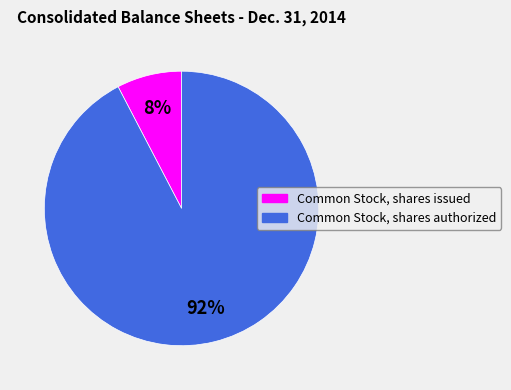

Rank the categories by value from lowest to highest.

Common Stock, shares issued, Common Stock, shares authorized